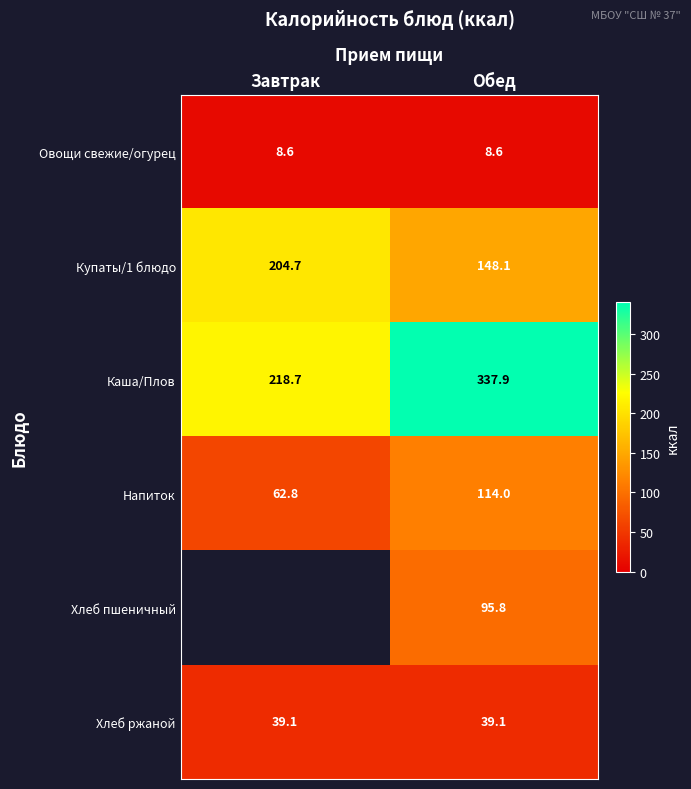

Between Обед and Завтрак, which is larger?

Обед